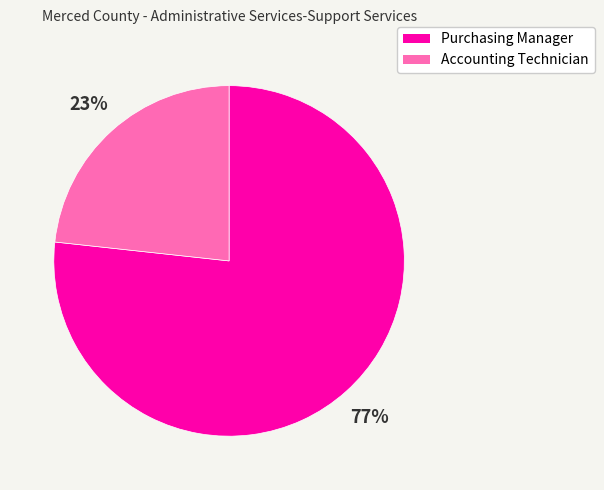

To the nearest percent, what is the combined percentage of Purchasing Manager and Accounting Technician?

100%